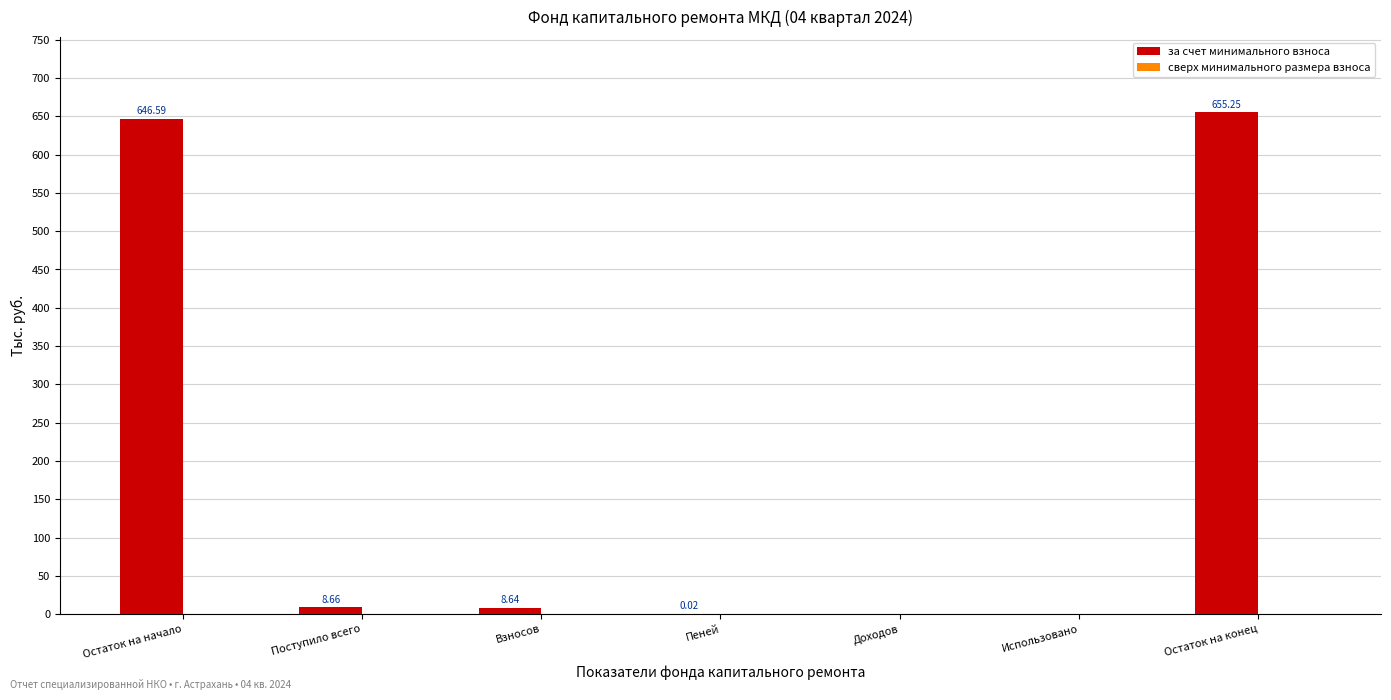

What is the sum of all values?

1319.2